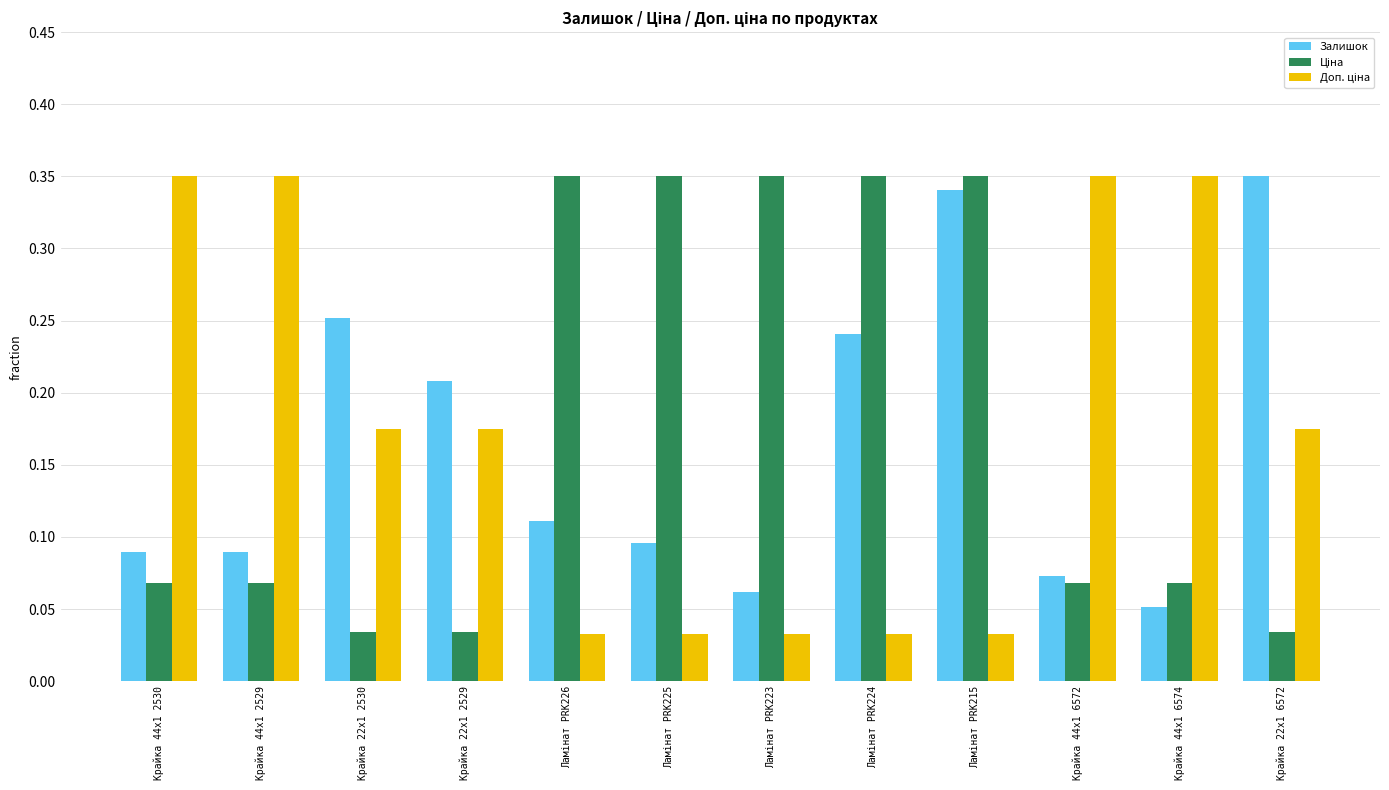

What is the label of the 11th bar from the right?

Крайка 44x1 2529